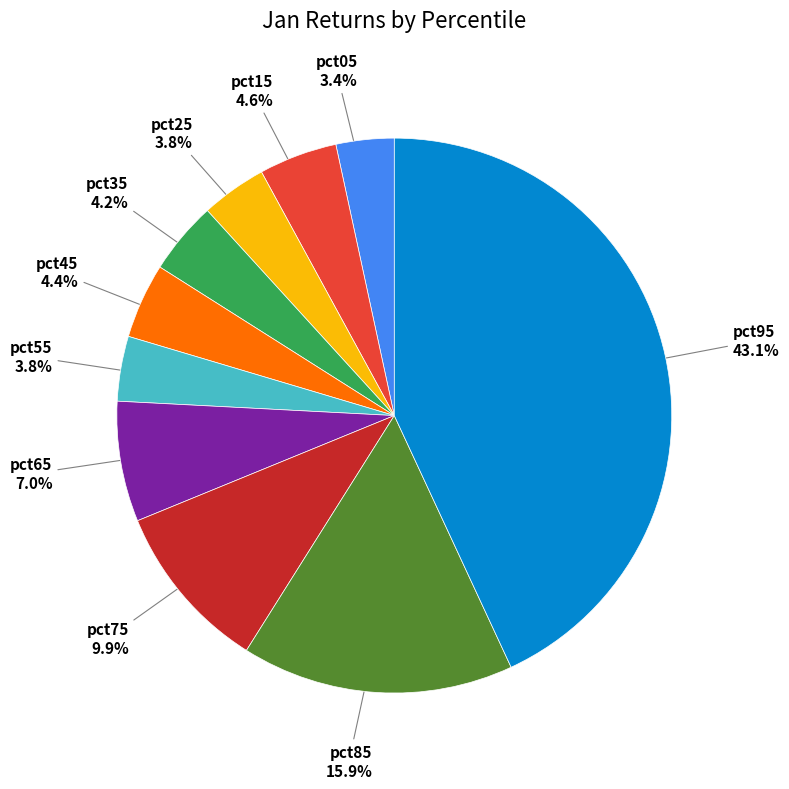

Does any single category account for the majority?

No